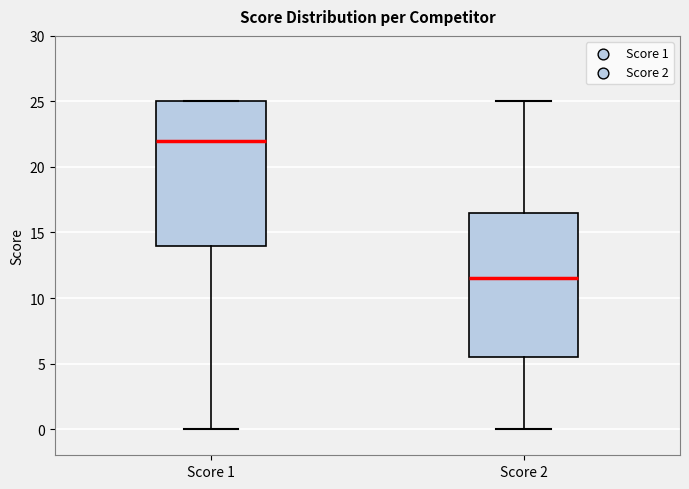

Where does the median line of the box for Score 1 sit on the y-axis? The values are not printed on the chart, so give them approximately, as read against the axis.

22.0